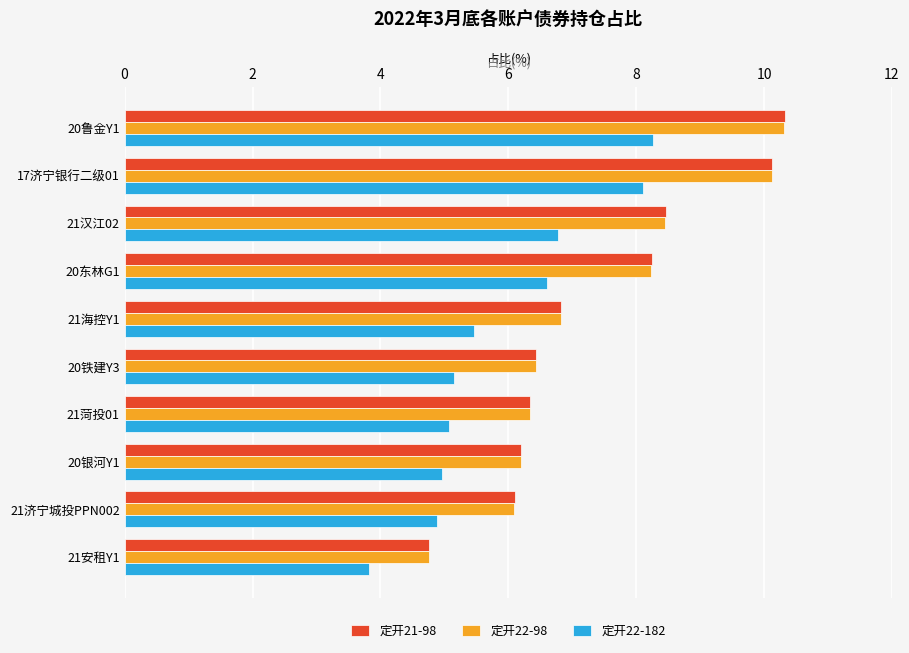

What is the difference between the maximum and minimum values in the 定开22-98 series?

5.6